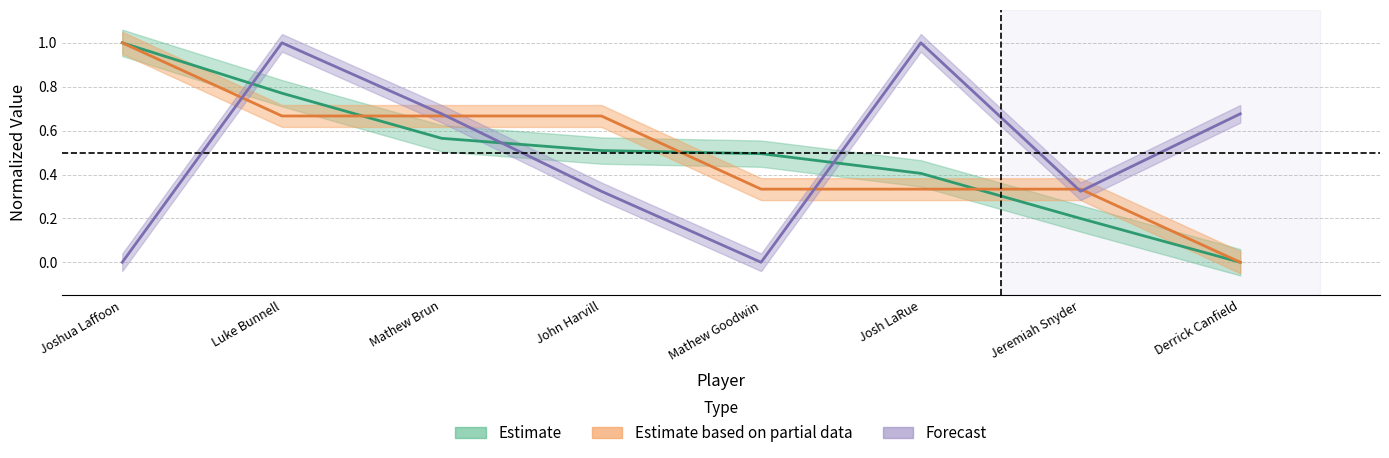

At which category does the chart reach its minimum across all series?

Derrick Canfield